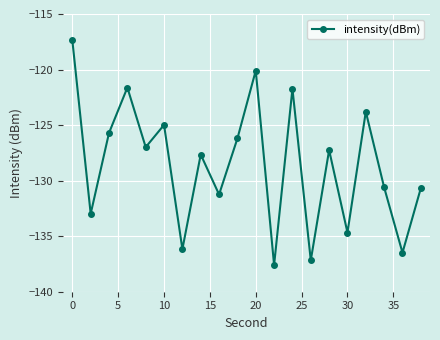

What is the sum of all values?

-2571.0